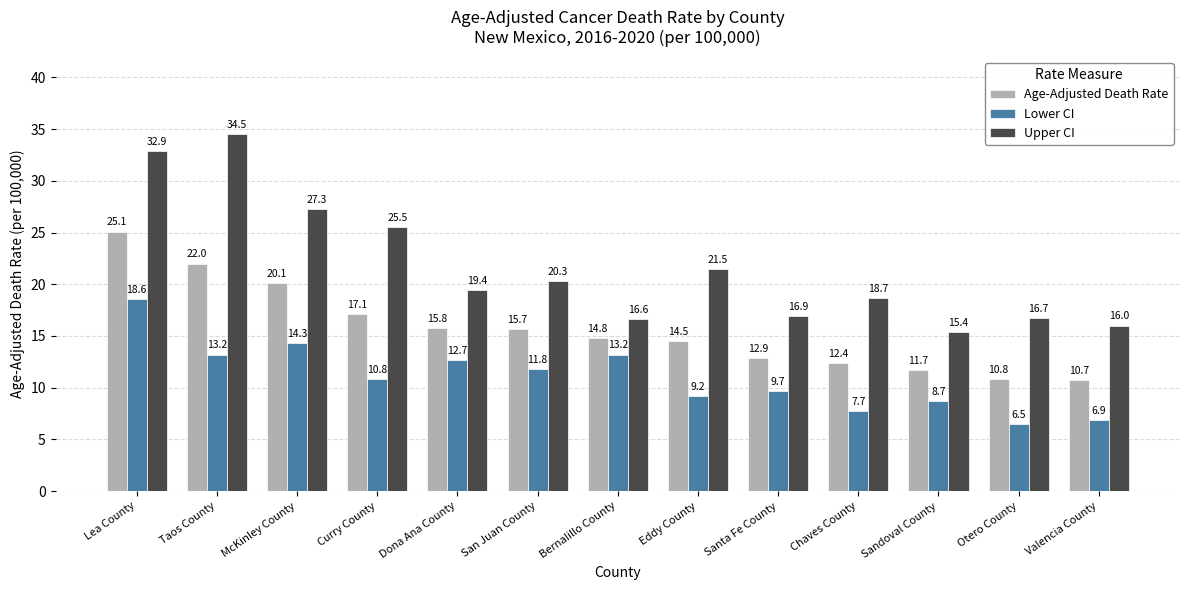

What is the highest value of the Age-Adjusted Death Rate series?

25.1